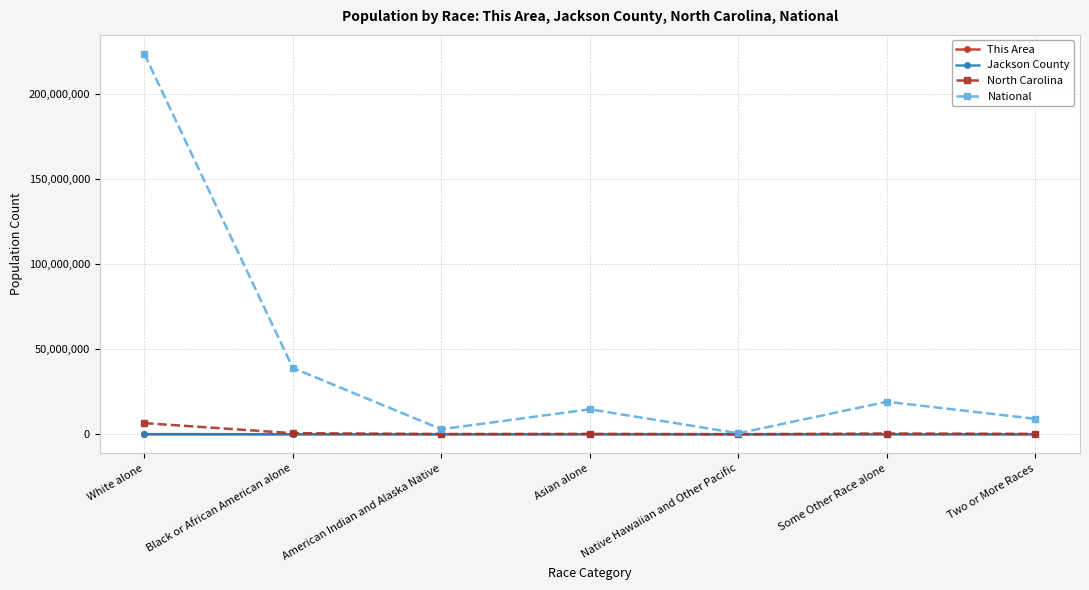

In National, how many points are higher than both neighbors (excluding endpoints)?

2